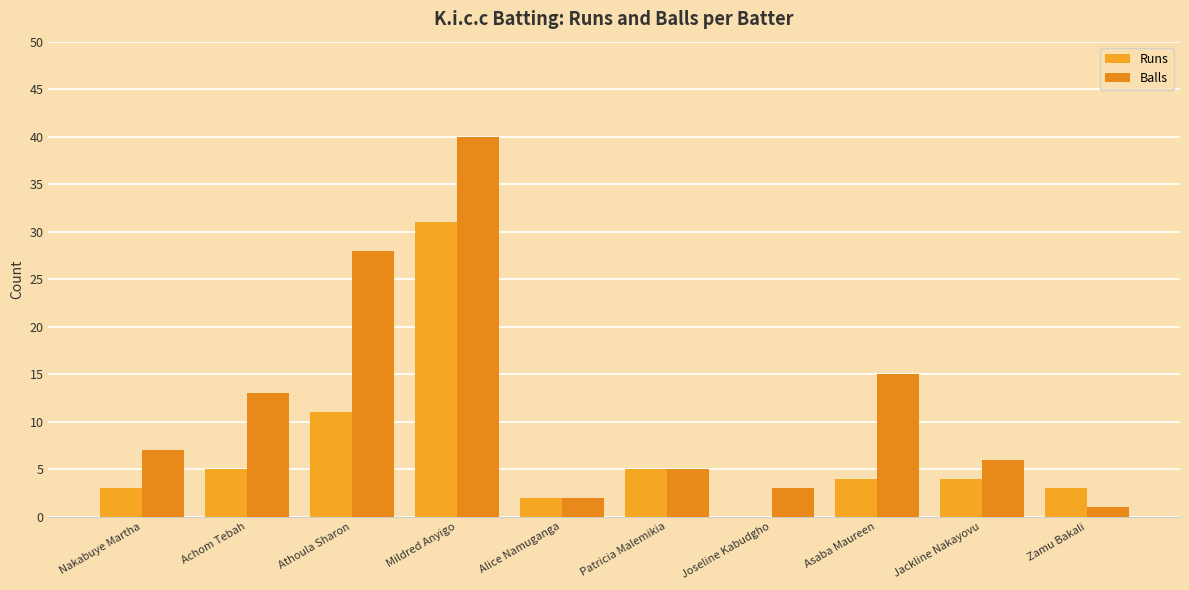

How many groups of bars are there?

10